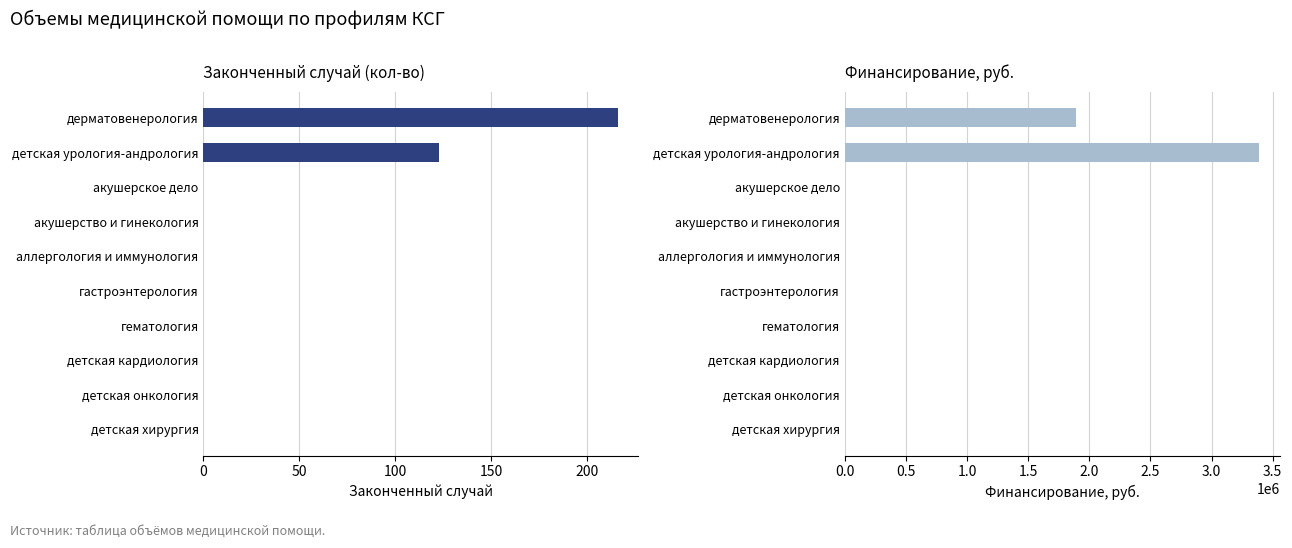

True or false: Законченный случай has a value of -123 at детская хирургия.

False